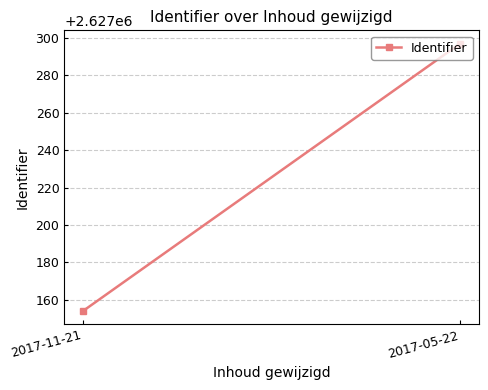

What is the change in value from 2017-11-21 to 2017-05-22?

+143